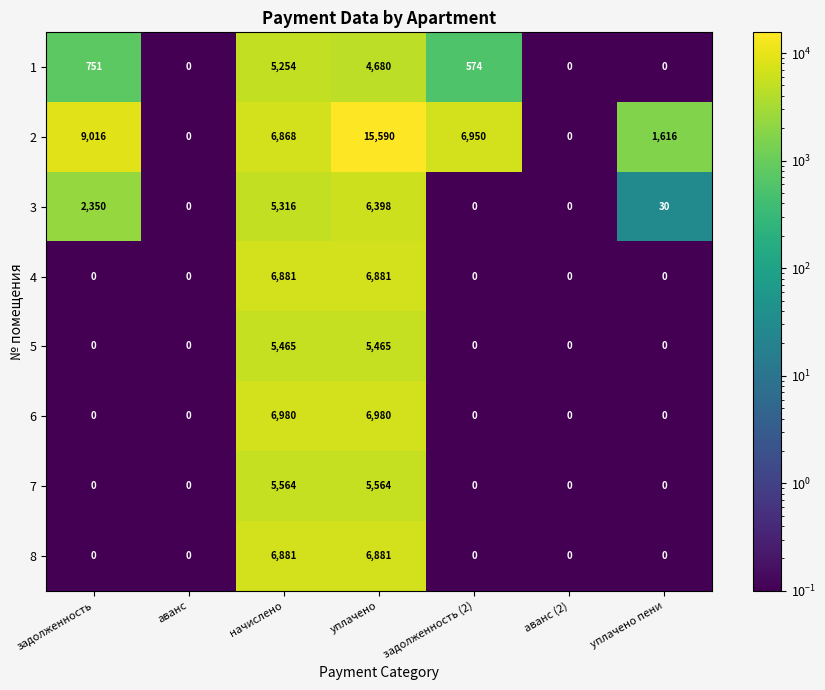

What is the difference between the maximum and minimum values in the 8 series?

6881